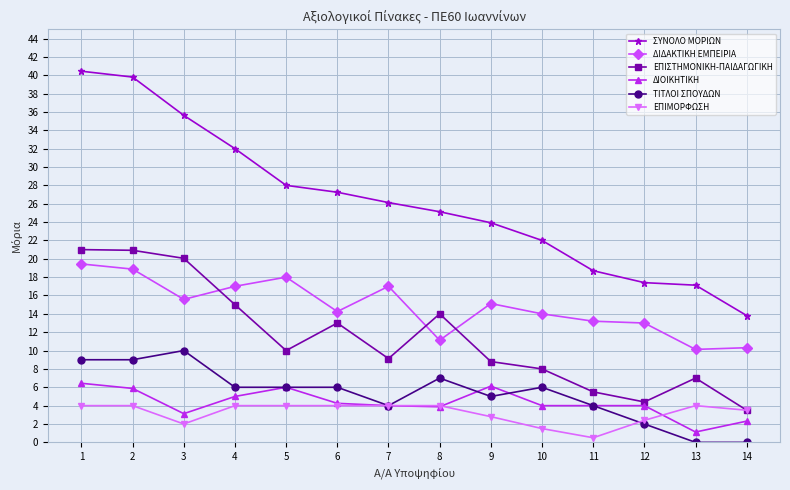

True or false: ΤΙΤΛΟΙ ΣΠΟΥΔΩΝ and ΔΙΔΑΚΤΙΚΗ ΕΜΠΕΙΡΙΑ cross at least once.

False